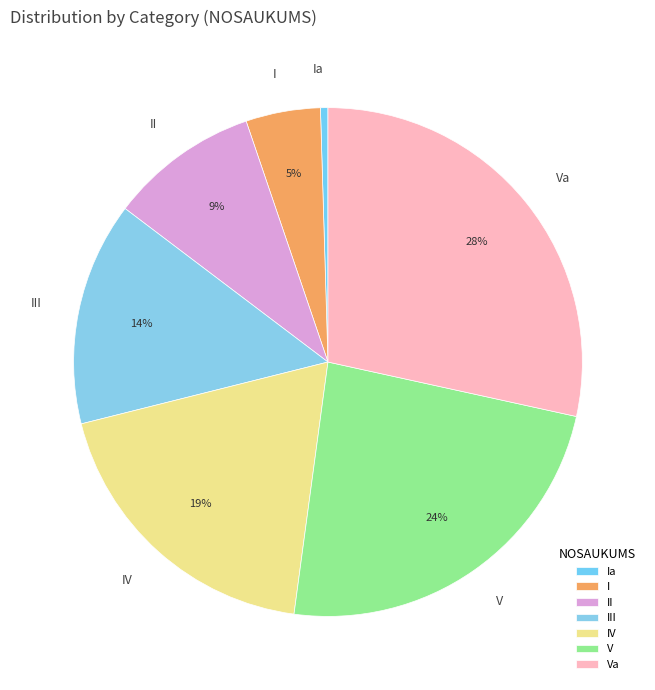

To the nearest percent, what is the difference between the largest and smallest slice percentages?

29%